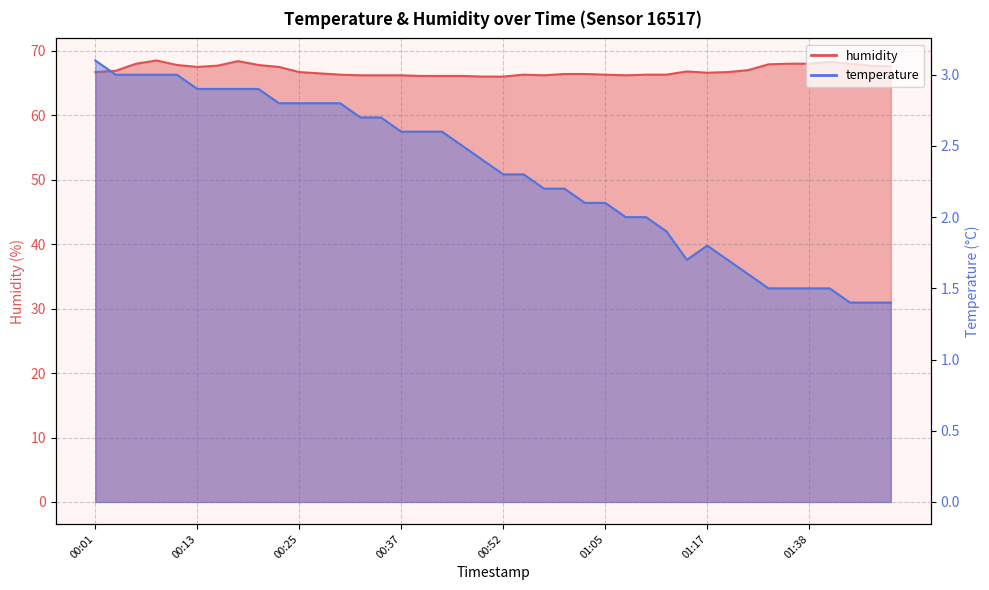

Reading left to right, what are all the values shown in this chart?

humidity: 00:01=66.7	00:03=66.9	00:06=68.0	00:08=68.5	00:11=67.8	00:13=67.5	00:15=67.7	00:18=68.4	00:20=67.8	00:23=67.5	00:25=66.7	00:28=66.5	00:30=66.3	00:32=66.2	00:35=66.2	00:37=66.2	00:40=66.1	00:42=66.1	00:47=66.1	00:50=66.0	00:52=66.0	00:55=66.3	00:57=66.2	01:00=66.4	01:02=66.4	01:05=66.3	01:07=66.2	01:09=66.3	01:12=66.3	01:14=66.8	01:17=66.6	01:20=66.7	01:25=67.0	01:33=67.9	01:35=68.0	01:38=68.0	01:40=68.3	01:43=68.0	01:45=67.7	01:48=67.6
temperature: 00:01=3.1	00:03=3.0	00:06=3.0	00:08=3.0	00:11=3.0	00:13=2.9	00:15=2.9	00:18=2.9	00:20=2.9	00:23=2.8	00:25=2.8	00:28=2.8	00:30=2.8	00:32=2.7	00:35=2.7	00:37=2.6	00:40=2.6	00:42=2.6	00:47=2.5	00:50=2.4	00:52=2.3	00:55=2.3	00:57=2.2	01:00=2.2	01:02=2.1	01:05=2.1	01:07=2.0	01:09=2.0	01:12=1.9	01:14=1.7	01:17=1.8	01:20=1.7	01:25=1.6	01:33=1.5	01:35=1.5	01:38=1.5	01:40=1.5	01:43=1.4	01:45=1.4	01:48=1.4